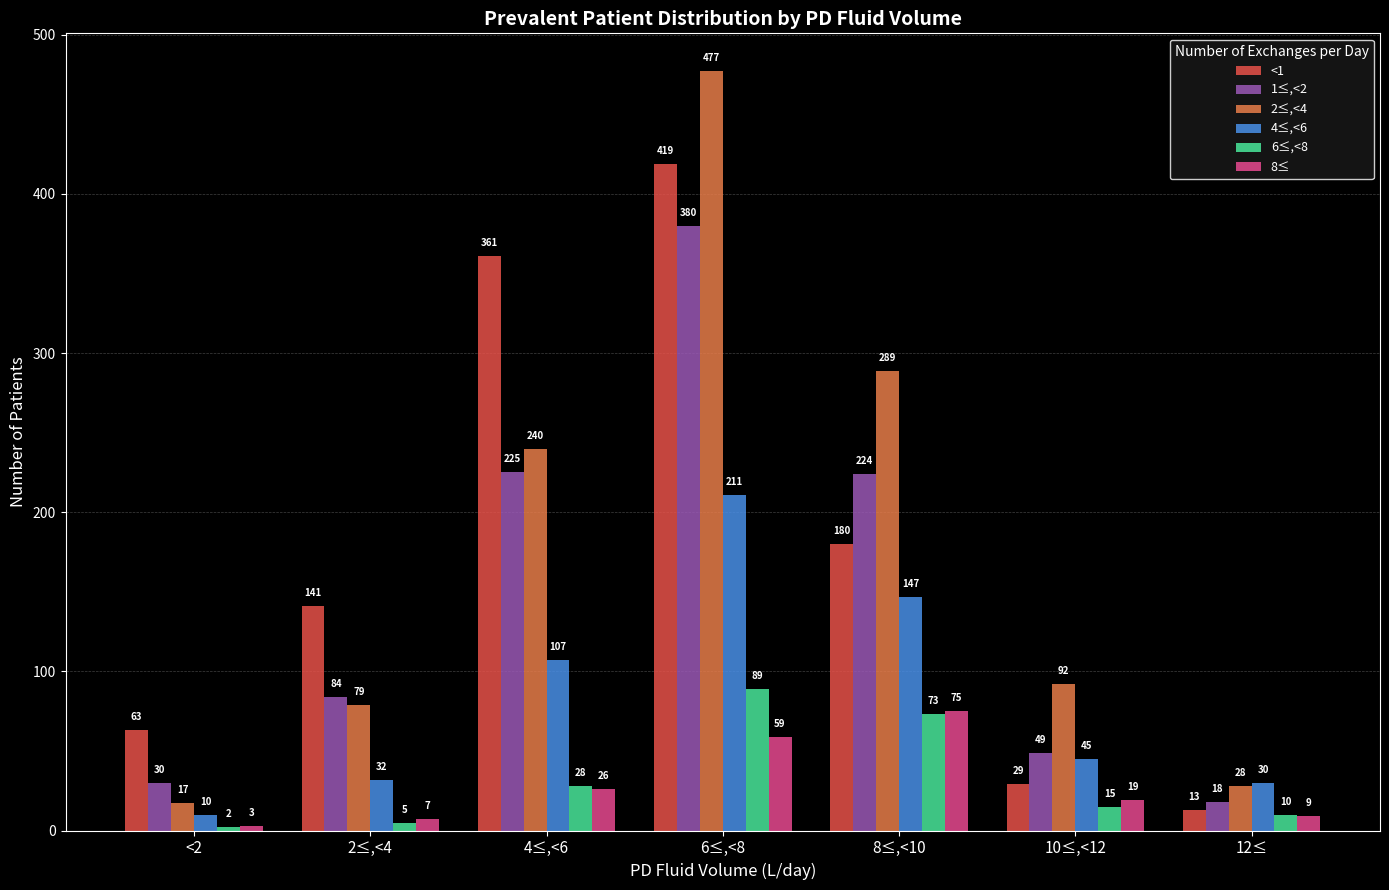

Where does the 6≤,<8 series first go above 15?

4≤,<6